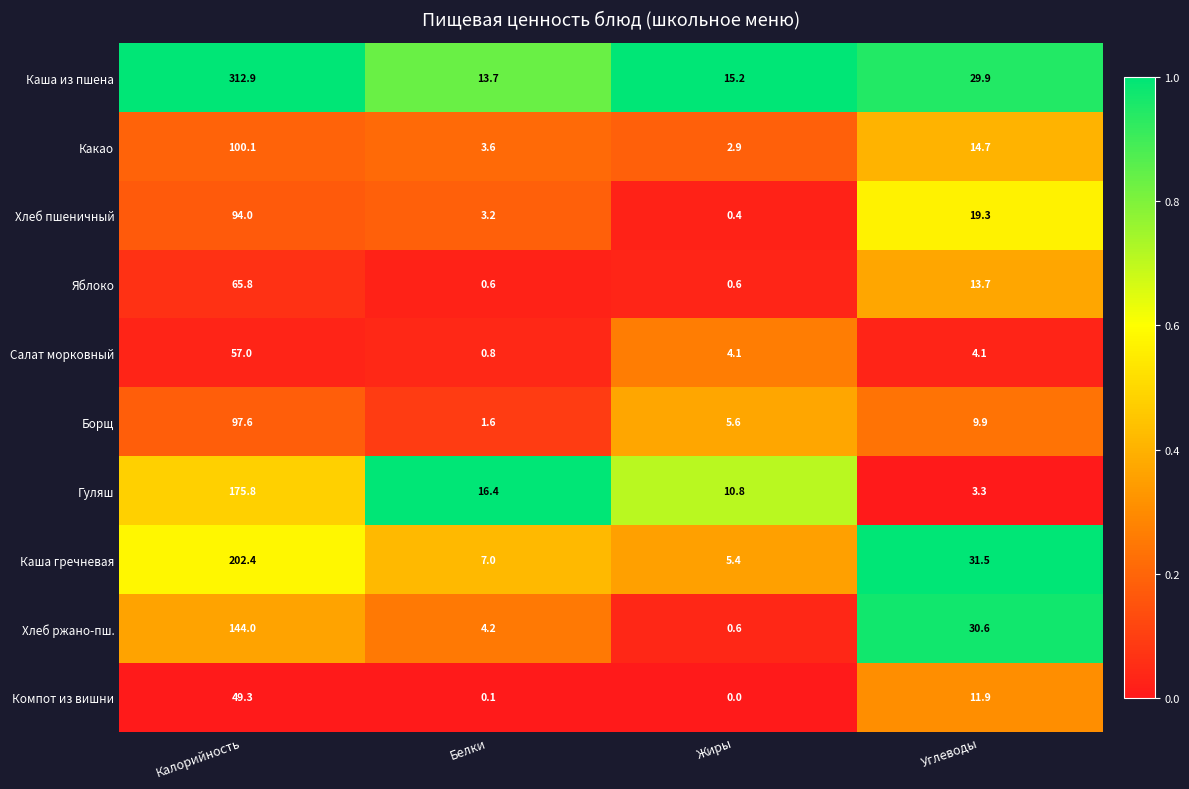

What is the average value of the Хлеб пшеничный series?

29.2